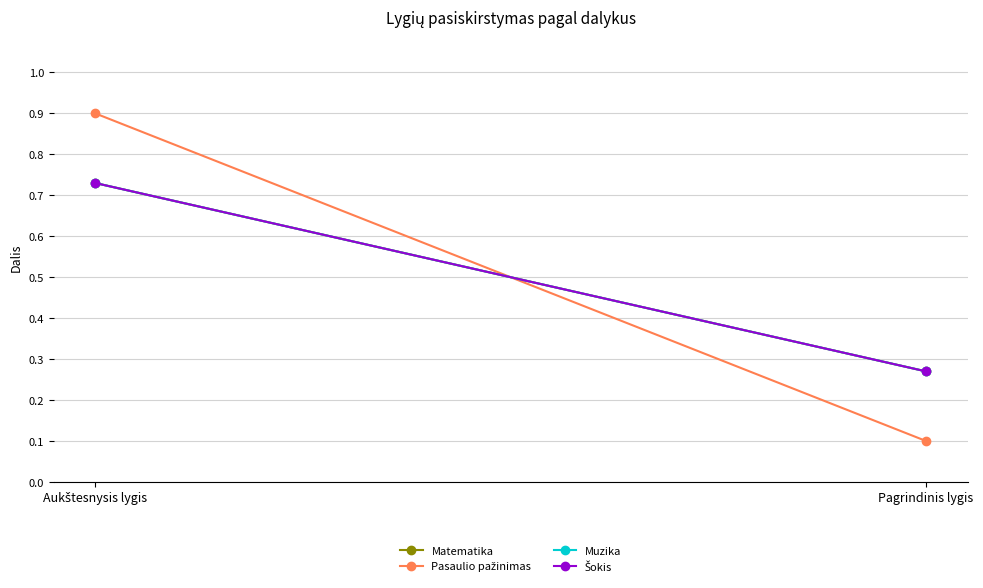

What are all the series names shown in the legend?

Matematika, Pasaulio pažinimas, Muzika, Šokis